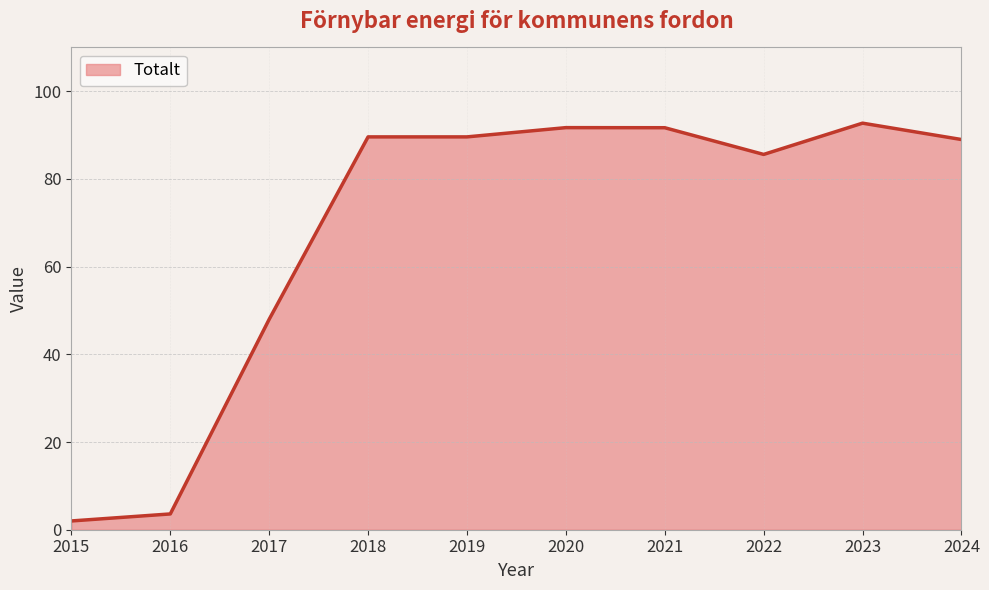

What is the maximum value shown in the chart?

92.7